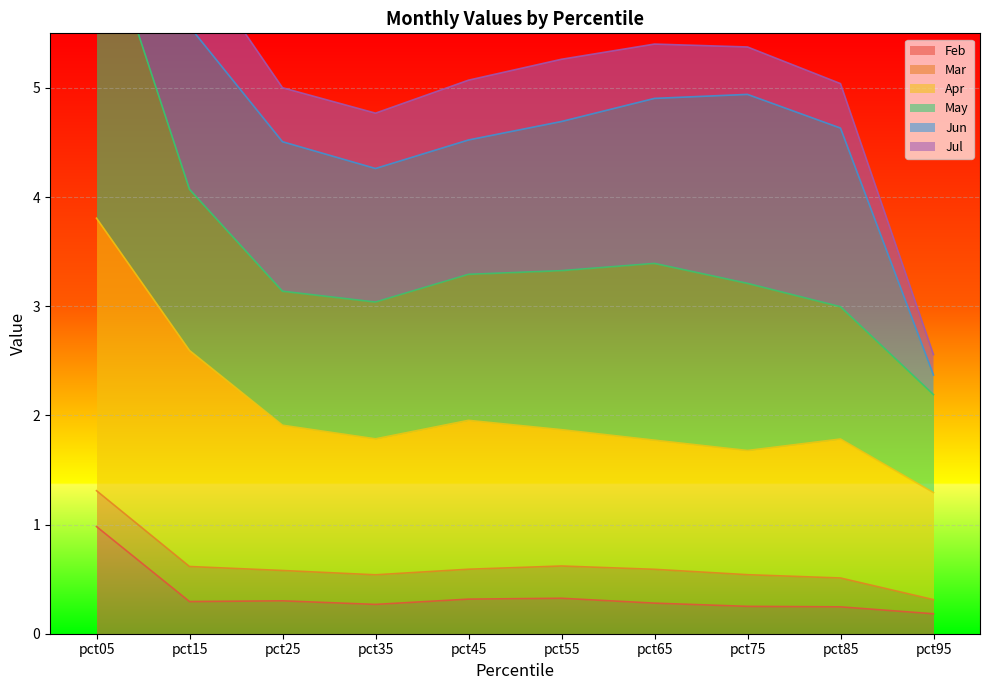

At which label does Feb reach its peak?

pct05